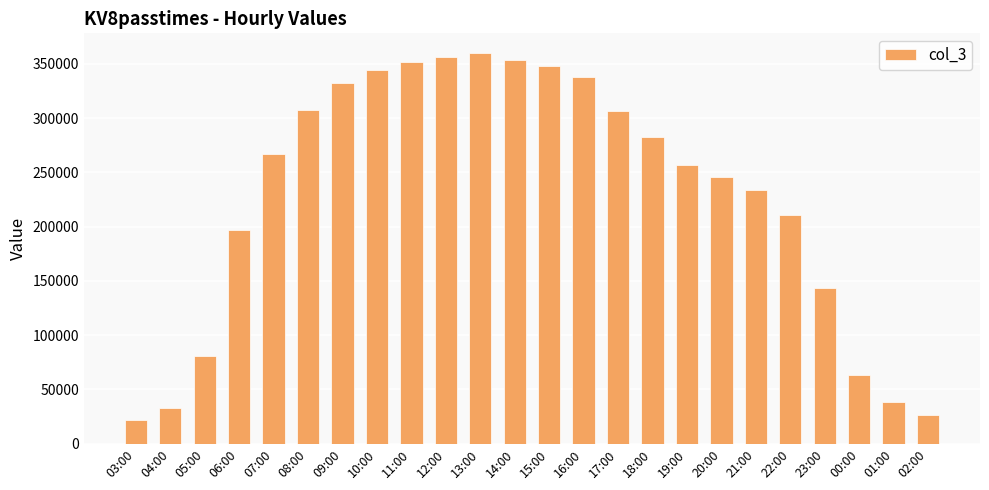

How many categories are shown in the chart?

24